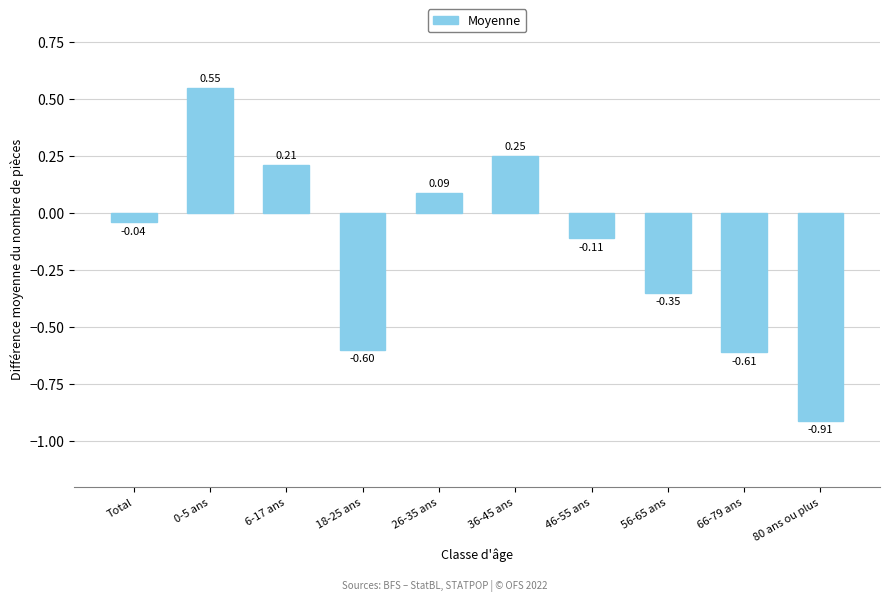

How many values are below zero?

6